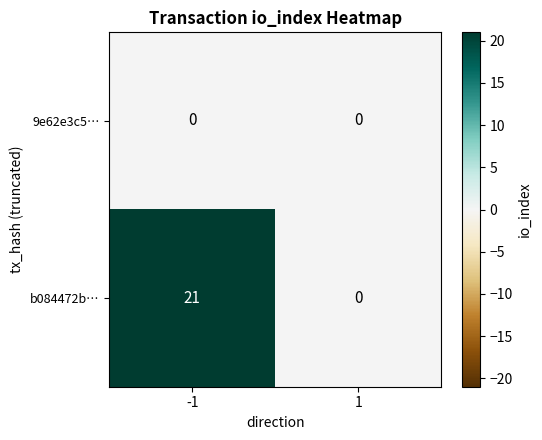

Which series has the largest total across all categories?

b084472b…